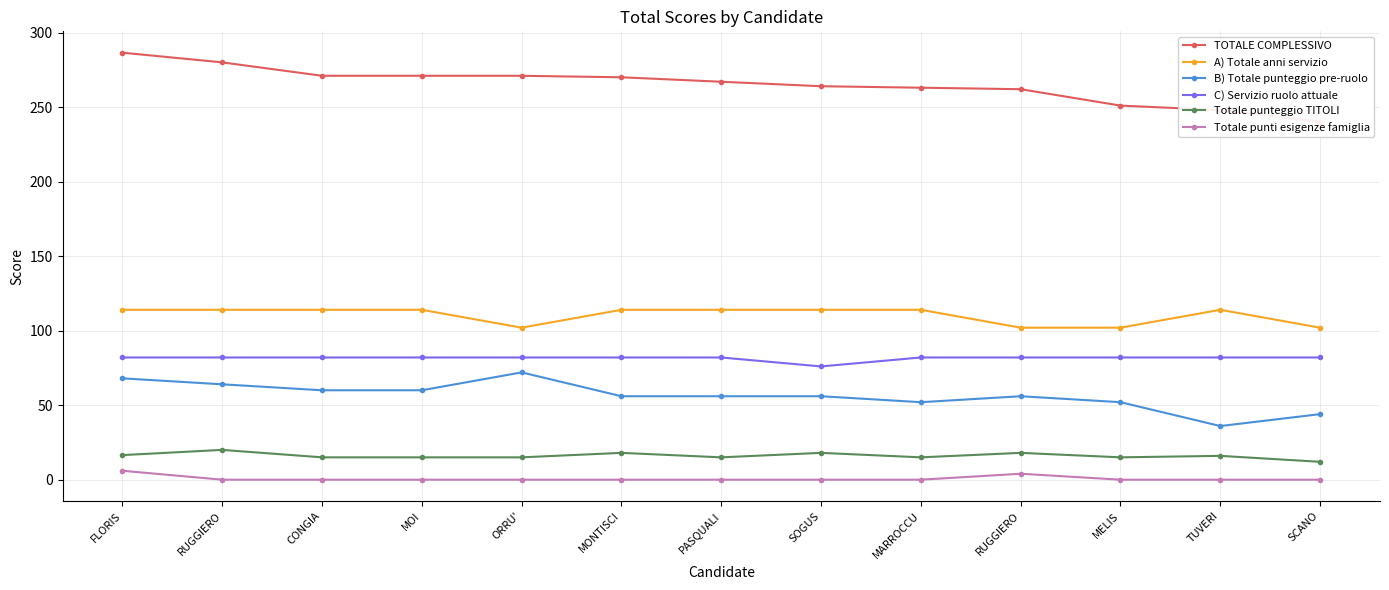

Which has a higher value, CONGIA or RUGGIERO?

CONGIA